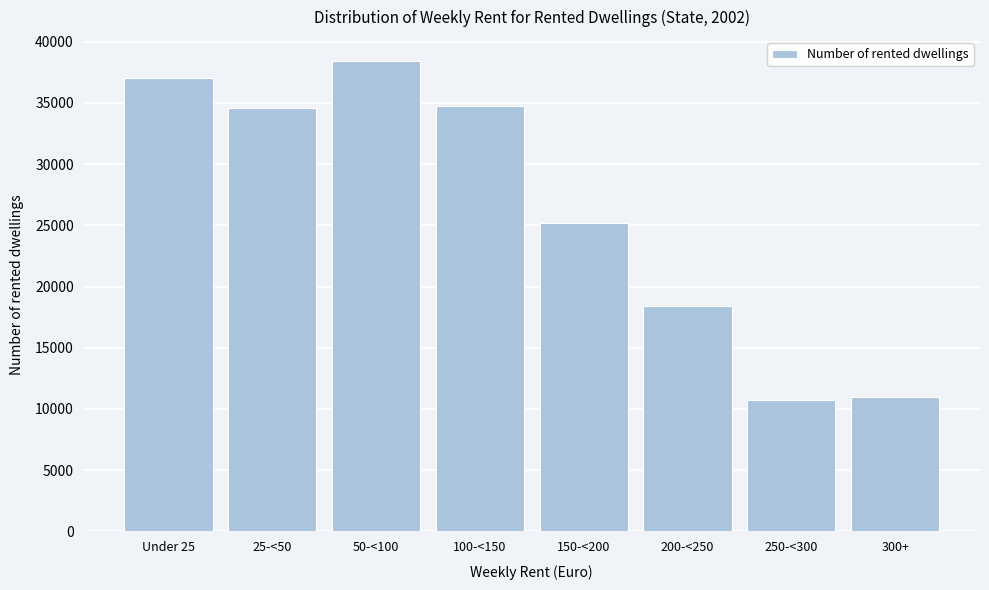

What is the label of the 4th bar from the right?

150-<200